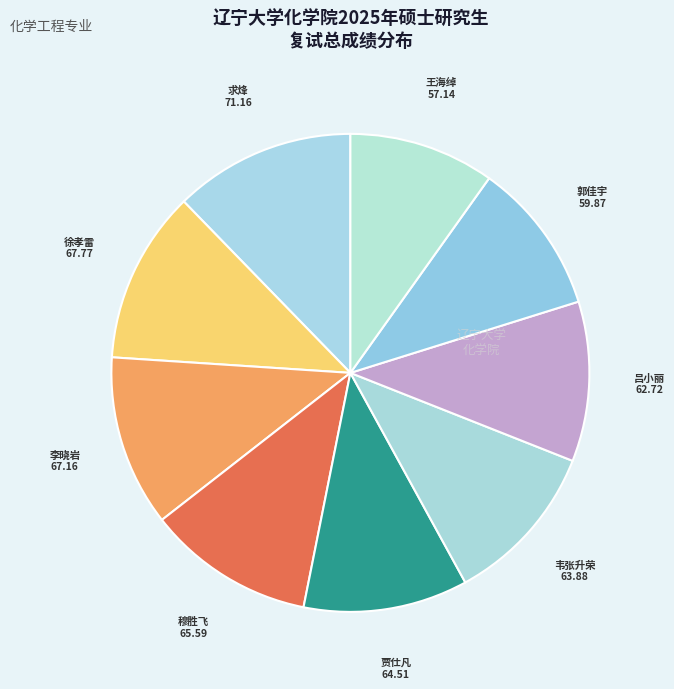

To the nearest percent, what is the difference between the largest and smallest slice percentages?

2%